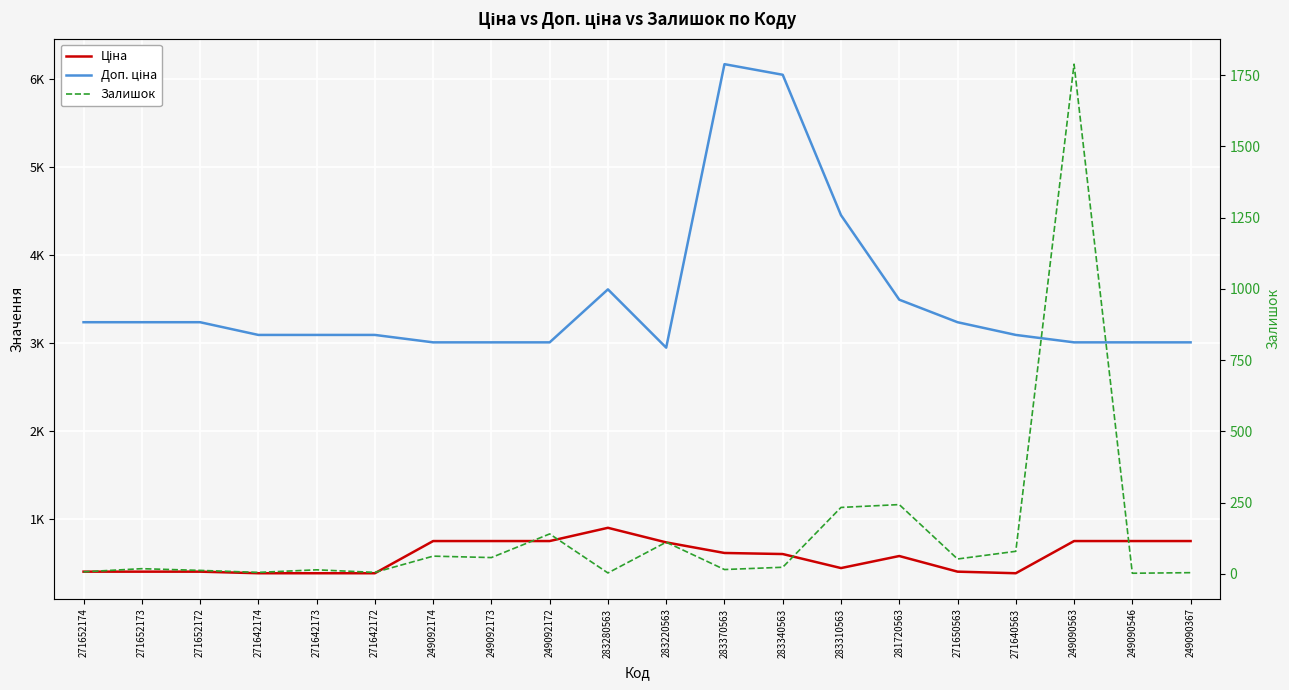

Which series has the widest spread of values?

Доп. ціна